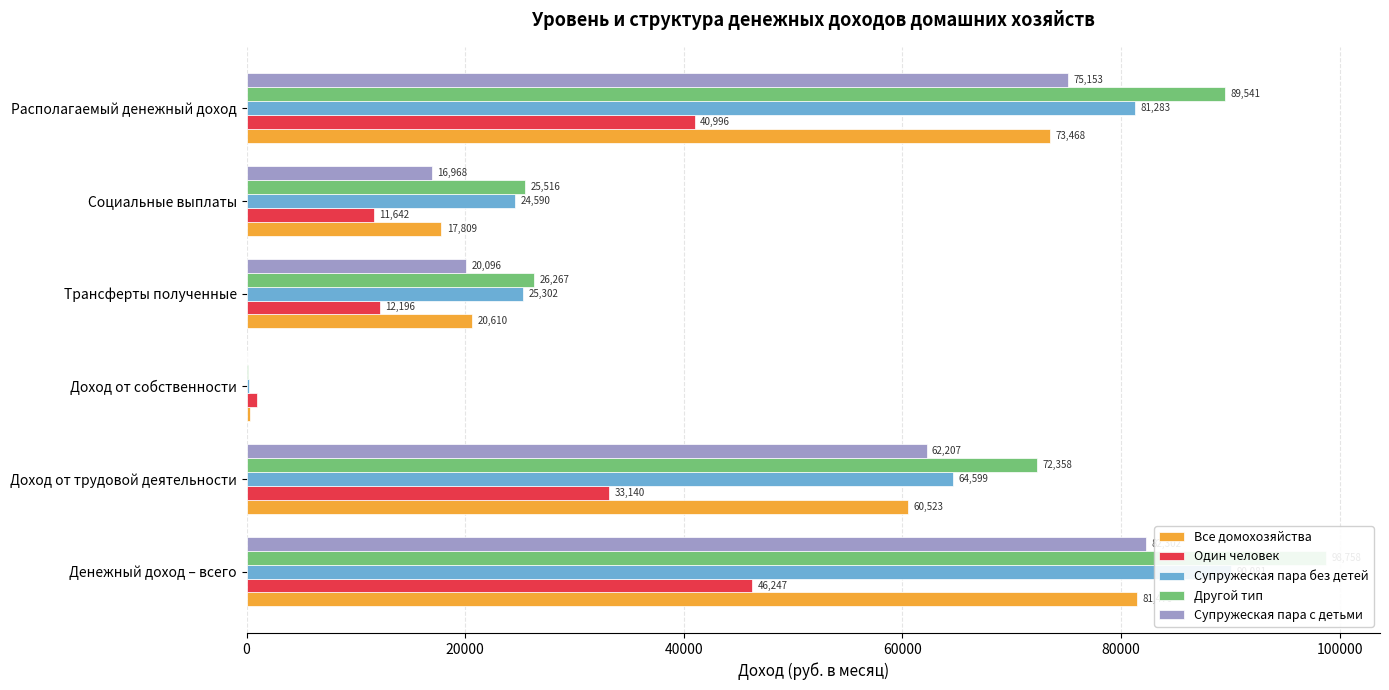

Read the Другой тип value at Социальные выплаты.

25515.7